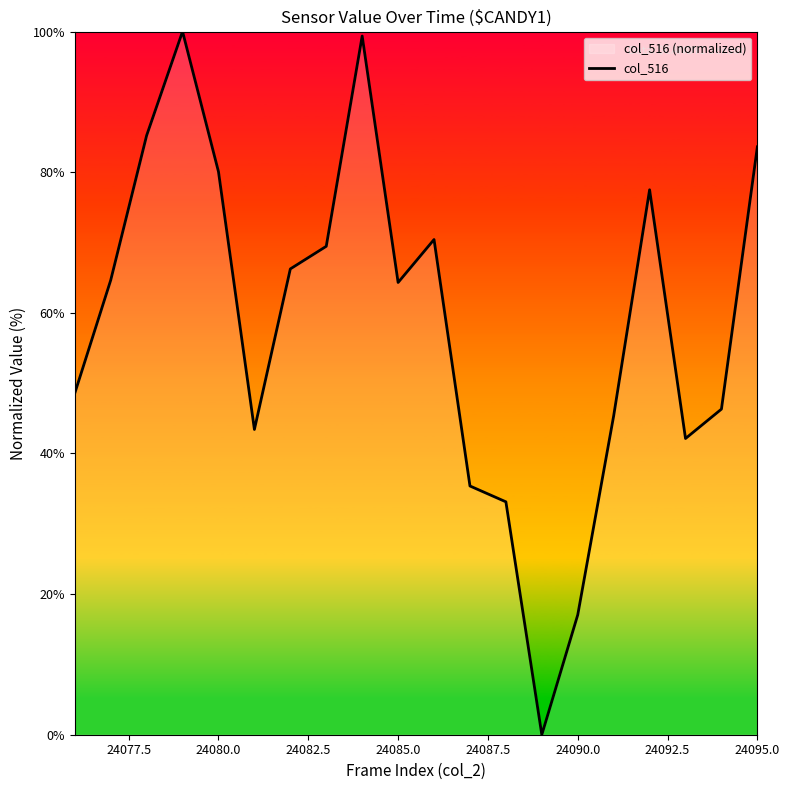

What is the average value?

58.6